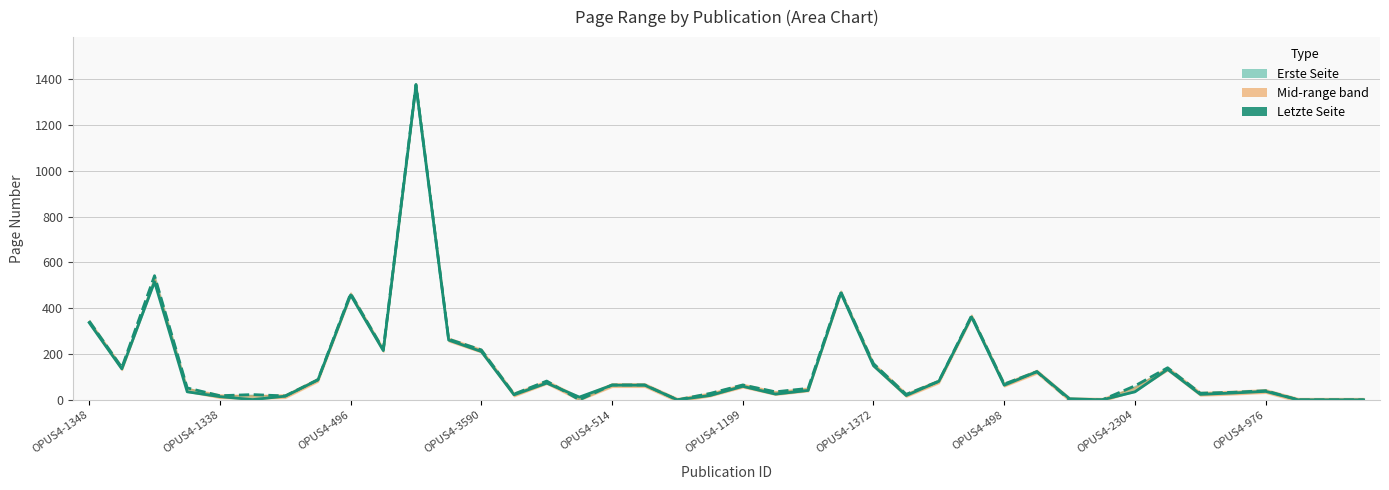

Reading right to left, transcribe all the data shown in this chart.

0	0	0	37	30	24	133	35	0	5	123	64	362	81	19	149	467	41	25	59	19	0	64	64	12	73	22	211	261	1372	215	458	87	16	1	14	35	515	135	337